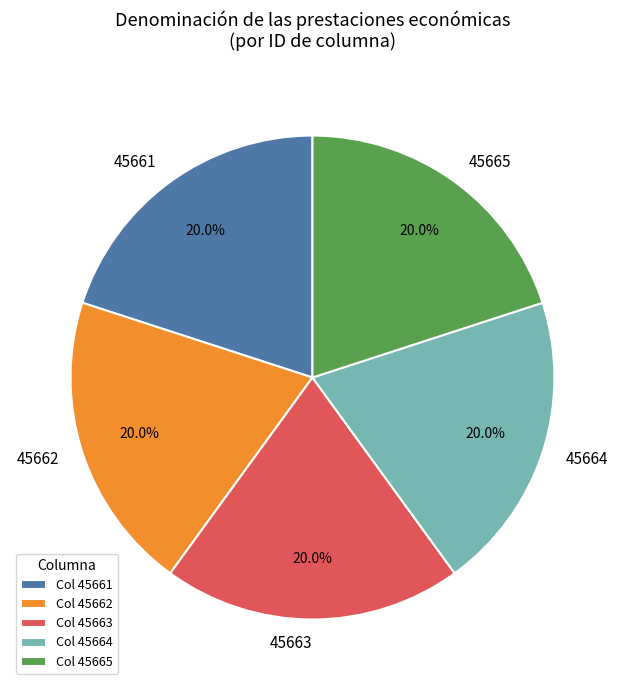

Does any single category account for the majority?

No